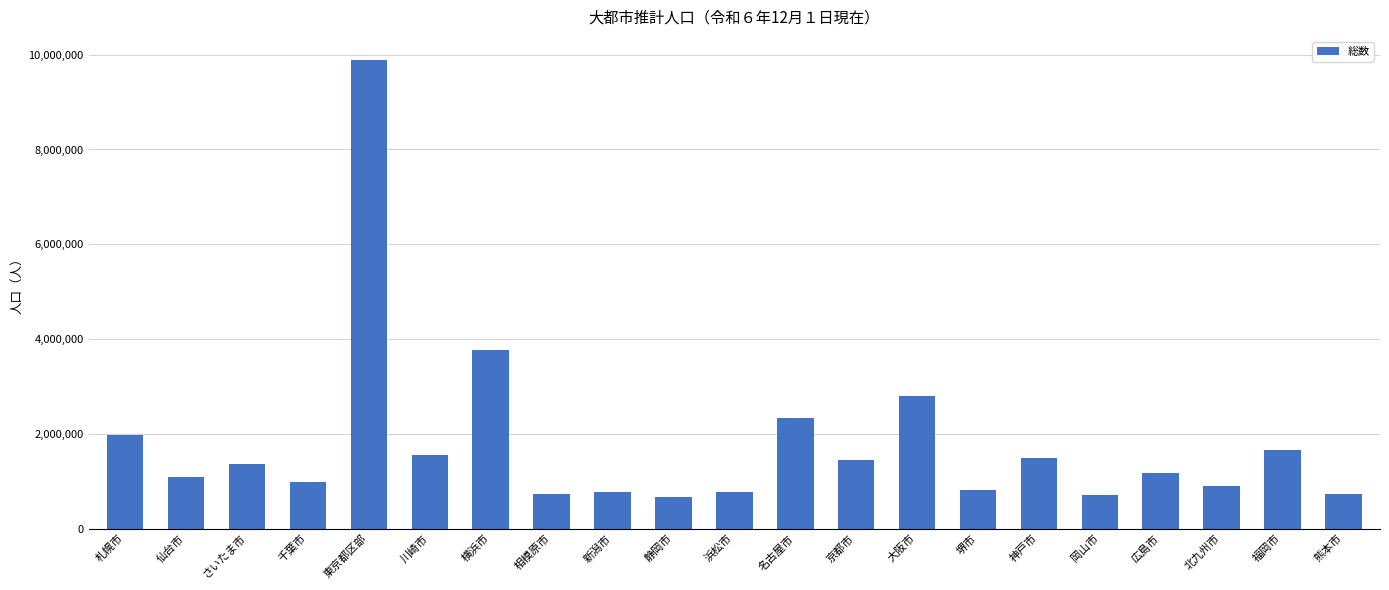

What is the value of the 21st bar from the left?

737641